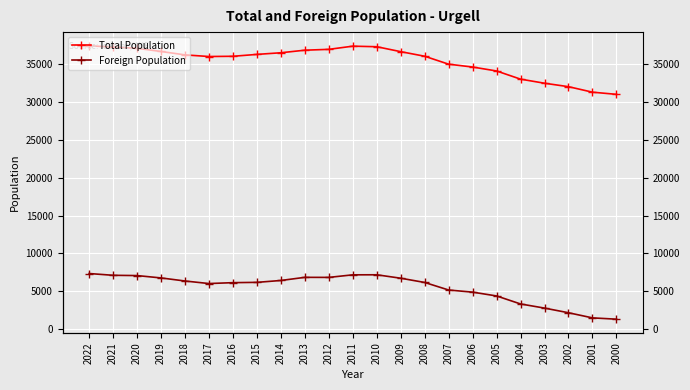

Is the value of Foreign Population at 2014 greater than the value of Total Population at 2011?

No